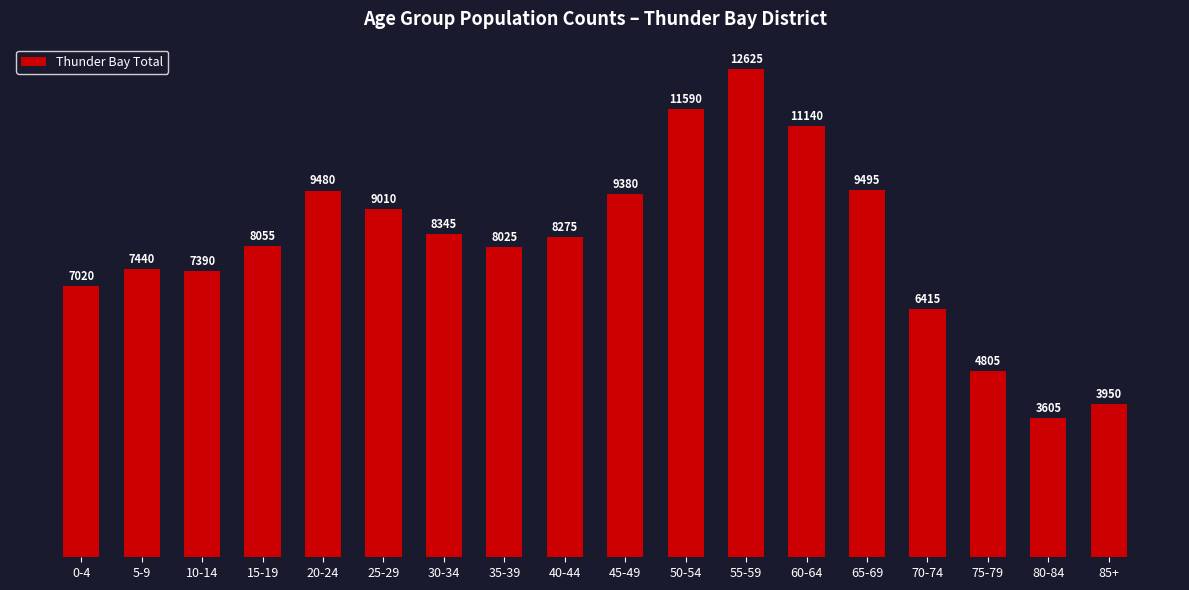

Rank the categories by value from highest to lowest.

55-59, 50-54, 60-64, 65-69, 20-24, 45-49, 25-29, 30-34, 40-44, 15-19, 35-39, 5-9, 10-14, 0-4, 70-74, 75-79, 85+, 80-84